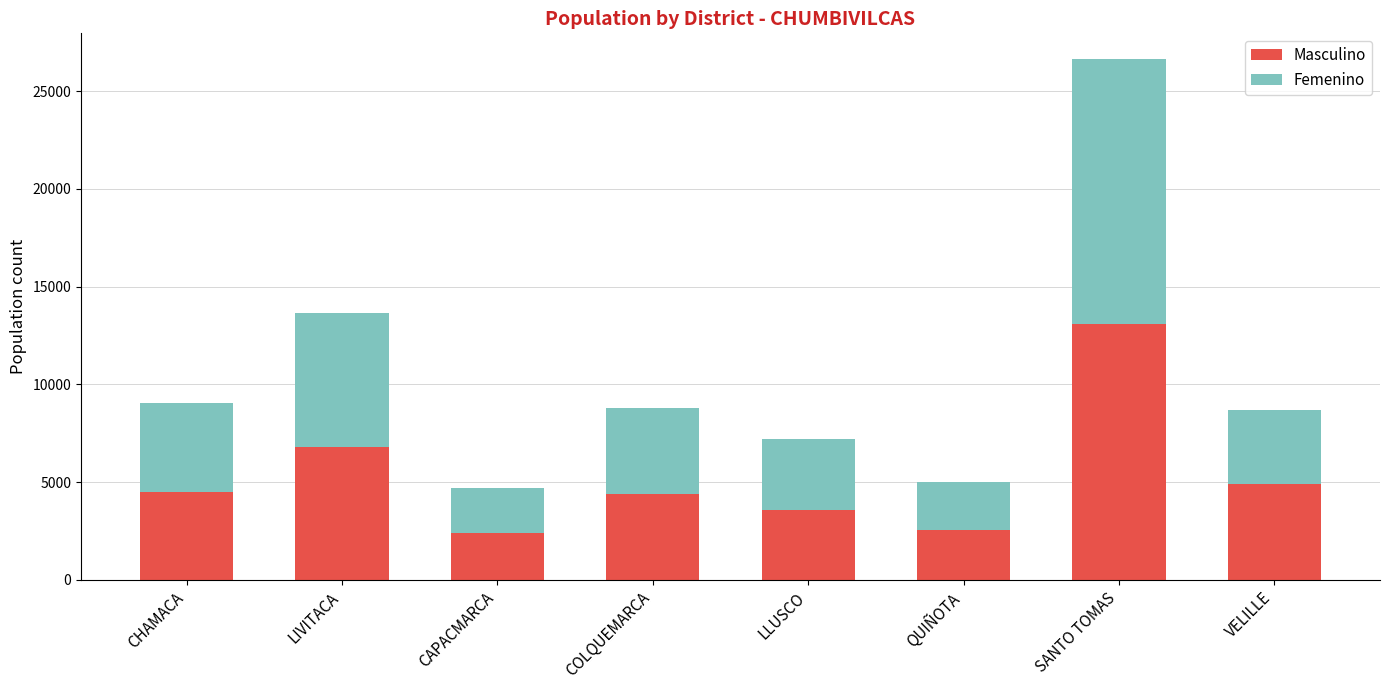

At which label does Masculino reach its peak?

SANTO TOMAS